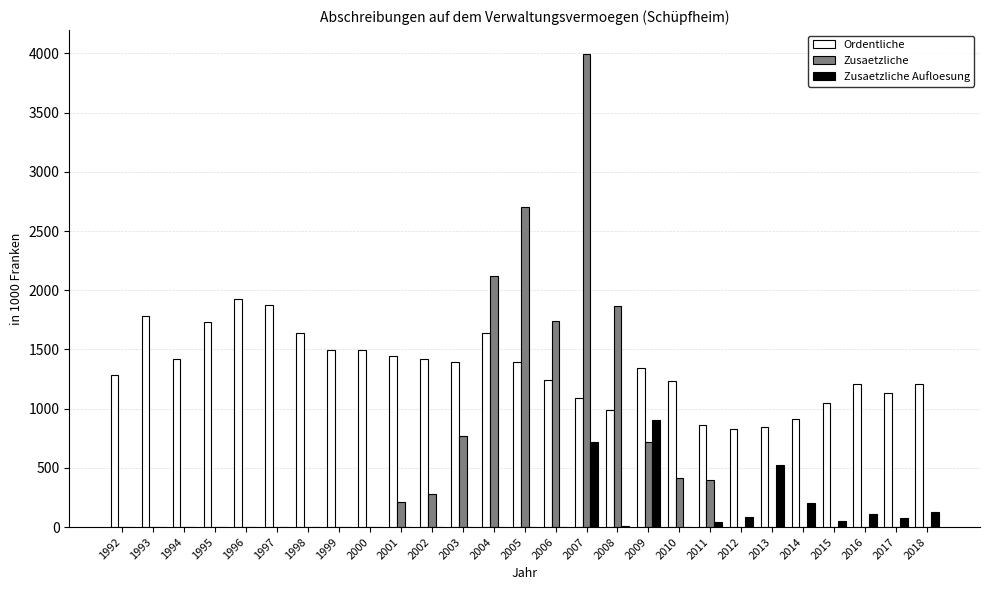

The value of Ordentliche at 2000 is 1493.1. True or false?

True